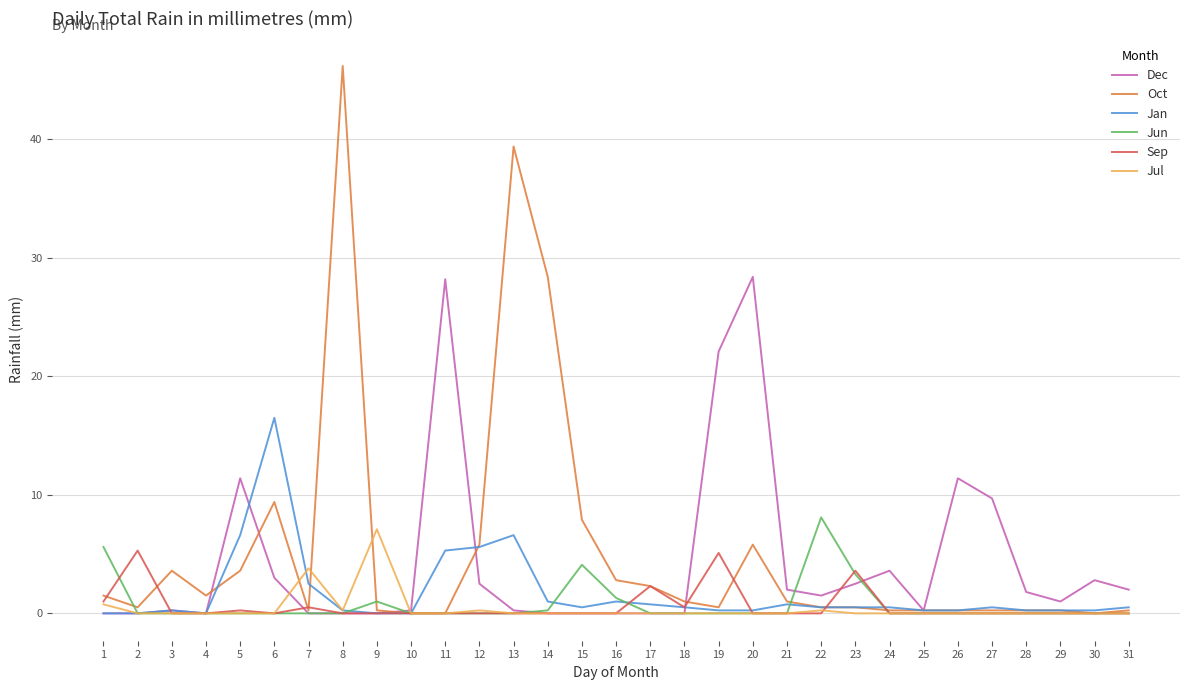

List the series in order of their peak value, highest first.

Oct, Dec, Jan, Jun, Jul, Sep